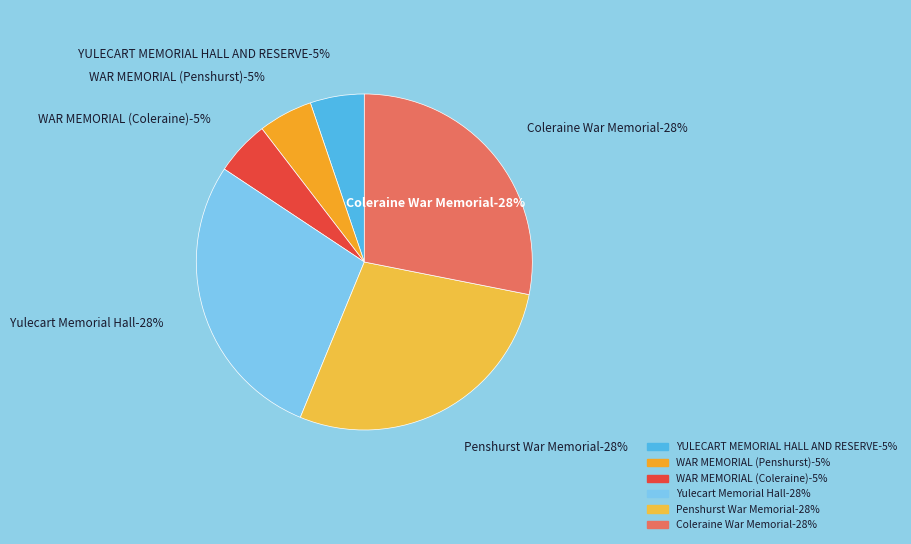

How many slices are in this pie chart?

6